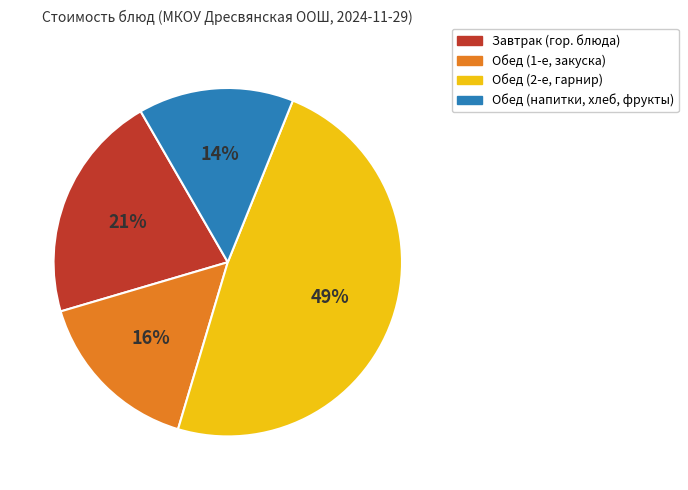

Is there any slice that represents more than half of the pie?

No